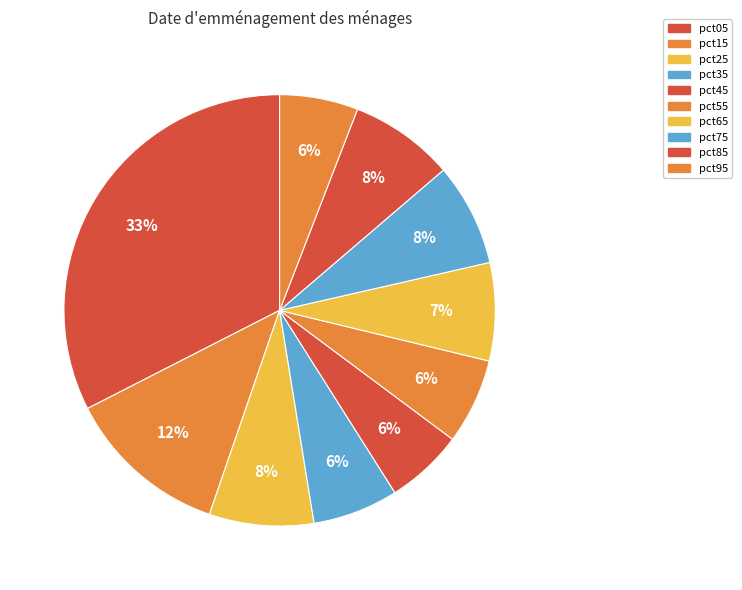

To the nearest percent, what portion does pct65 represent?

7%